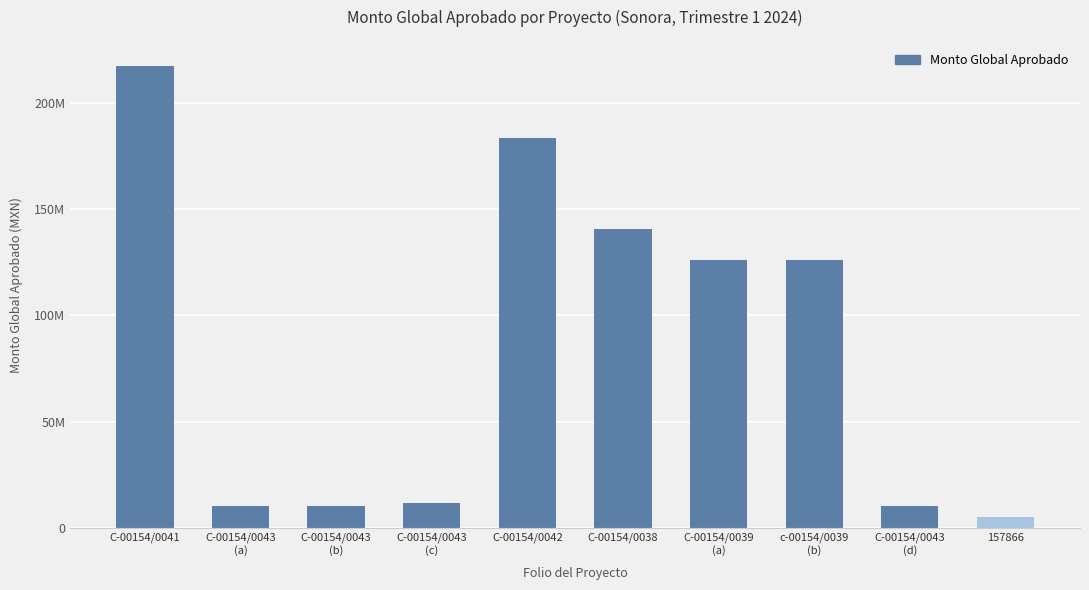

Are the bars horizontal?

No